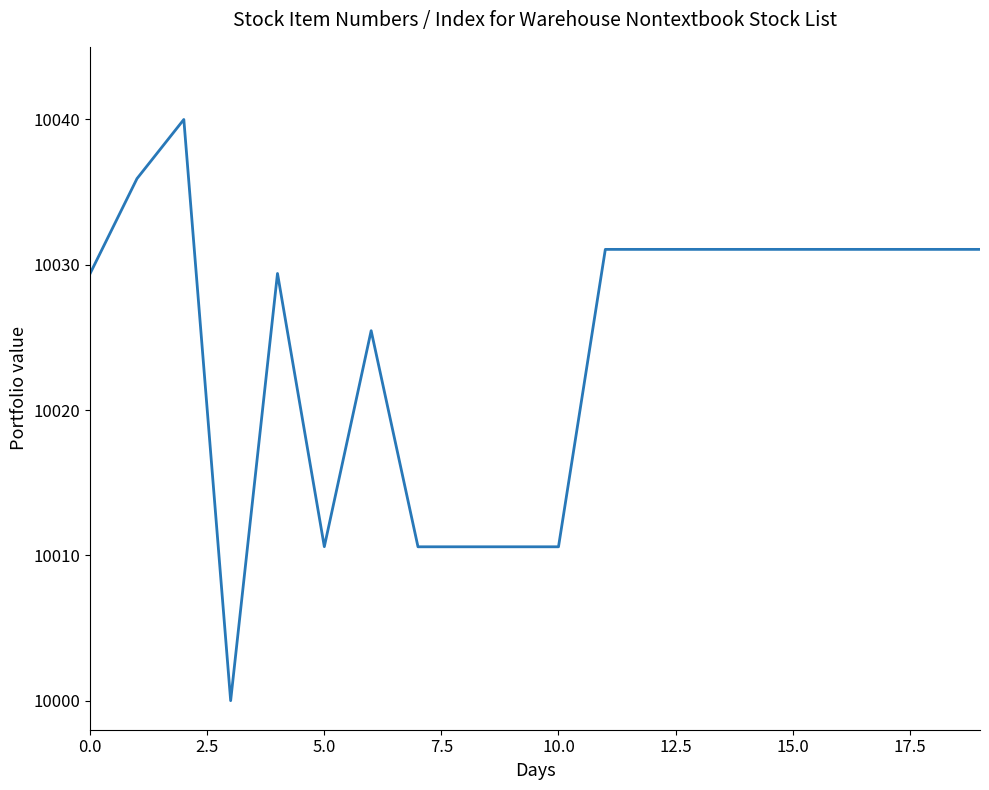

What is the minimum value shown in the chart?

10000.0